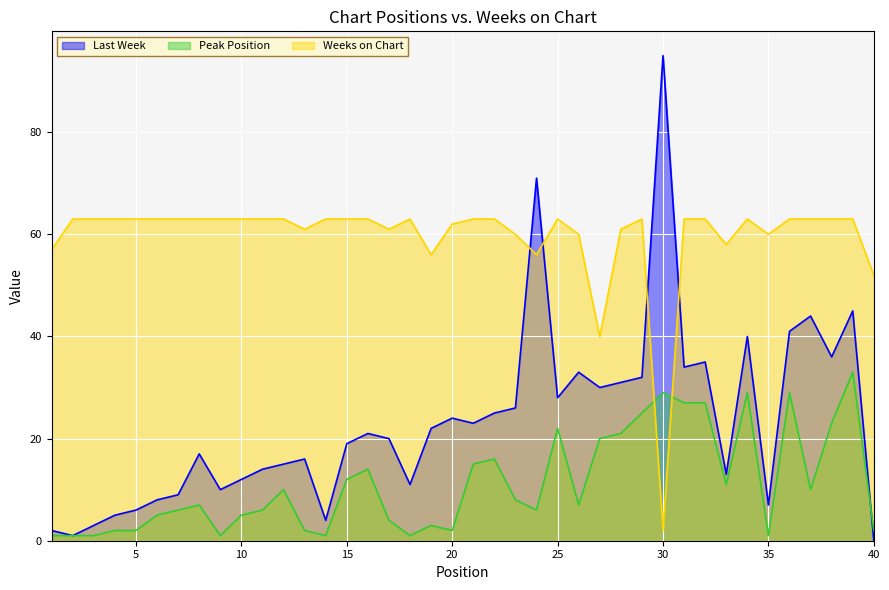

What is the spread (max minus min) of values at 28?

40